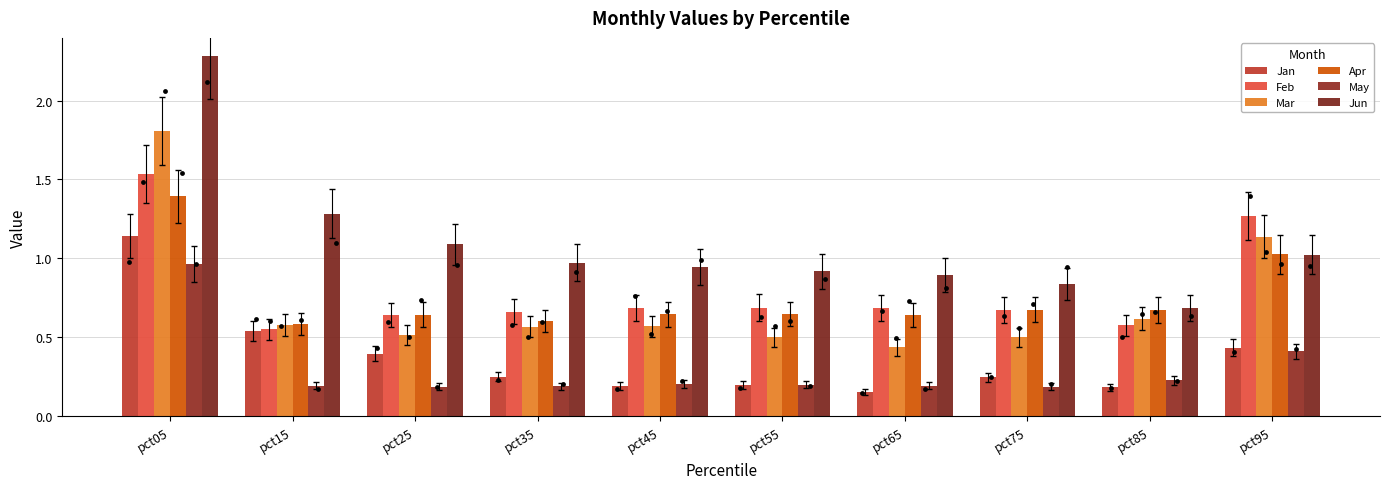

At which category is the sum across all series the highest?

pct05